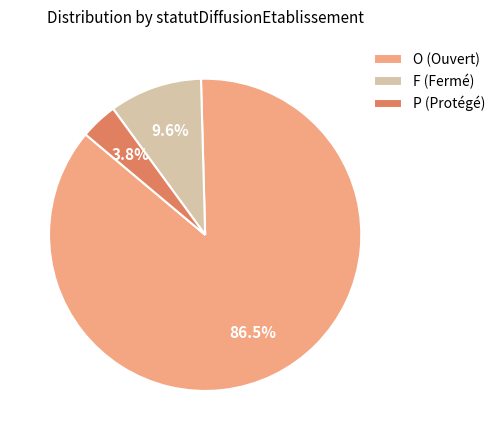

How many slices are in this pie chart?

3